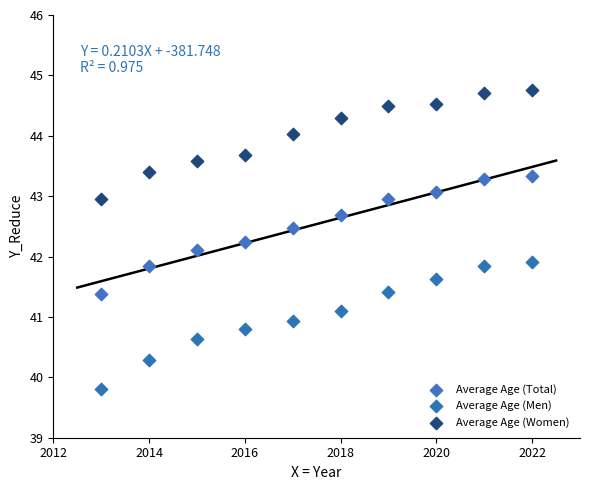

Across all data points, what is the range of X values (max minus min)?

9.0